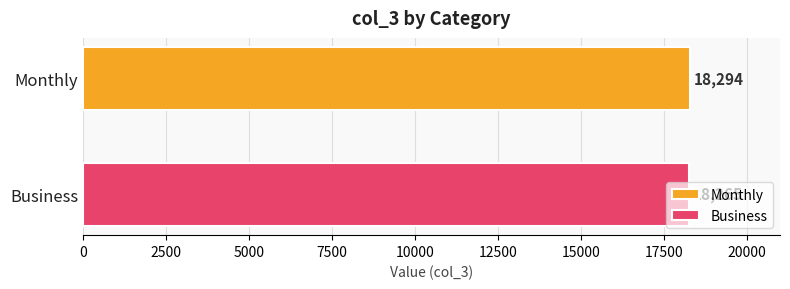

Which series has the widest spread of values?

Monthly